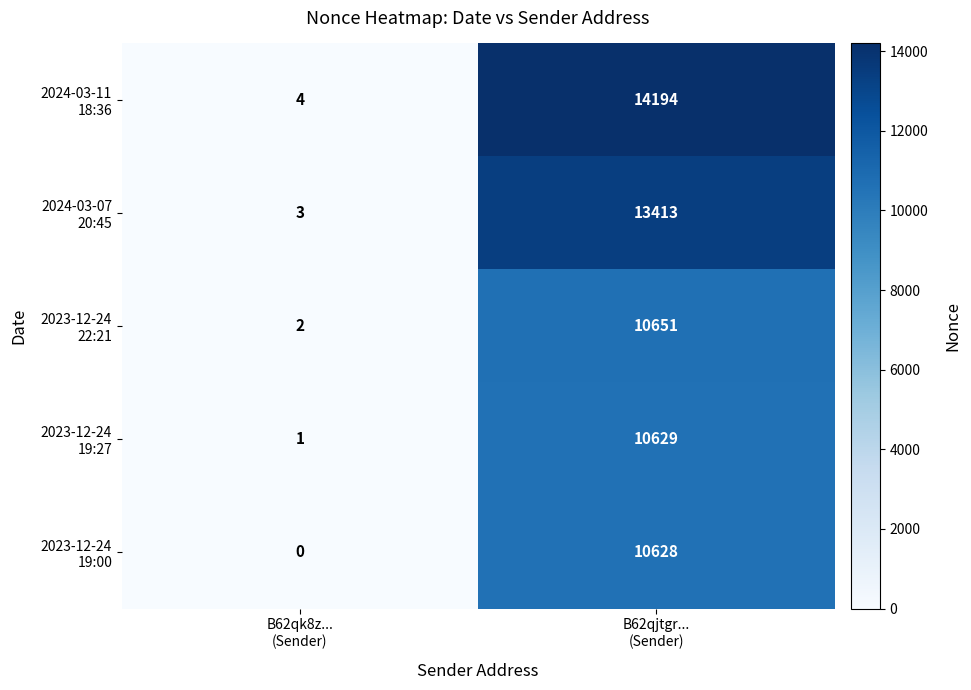

How many categories are shown in the chart?

2